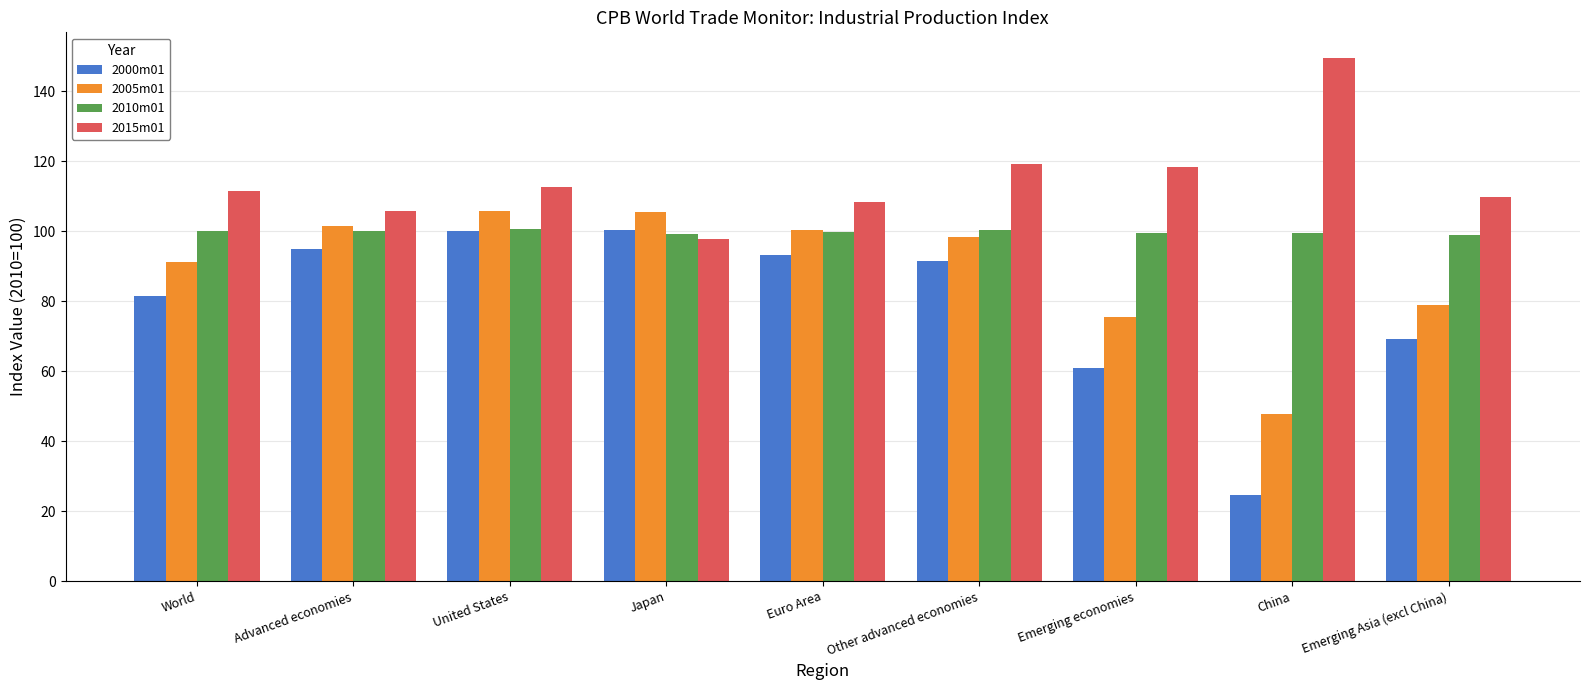

At how many categories does at least one series exceed 60?

9